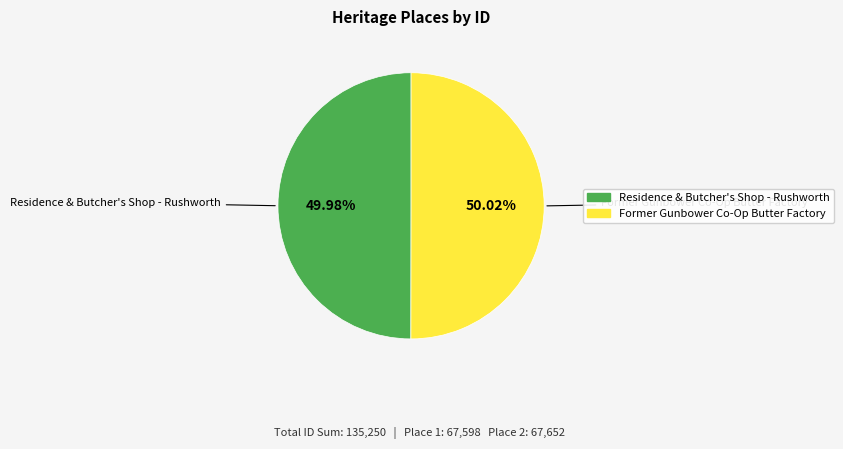

What percentage is the Former Gunbower Co-Op Butter Factory slice, to the nearest percent?

50%